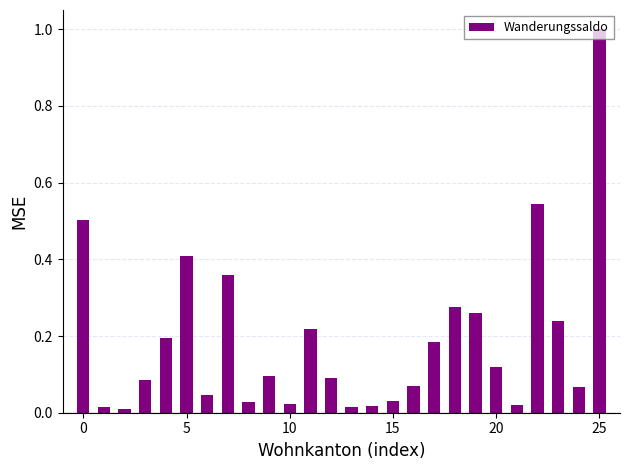

What is the sum of all values?

4.9